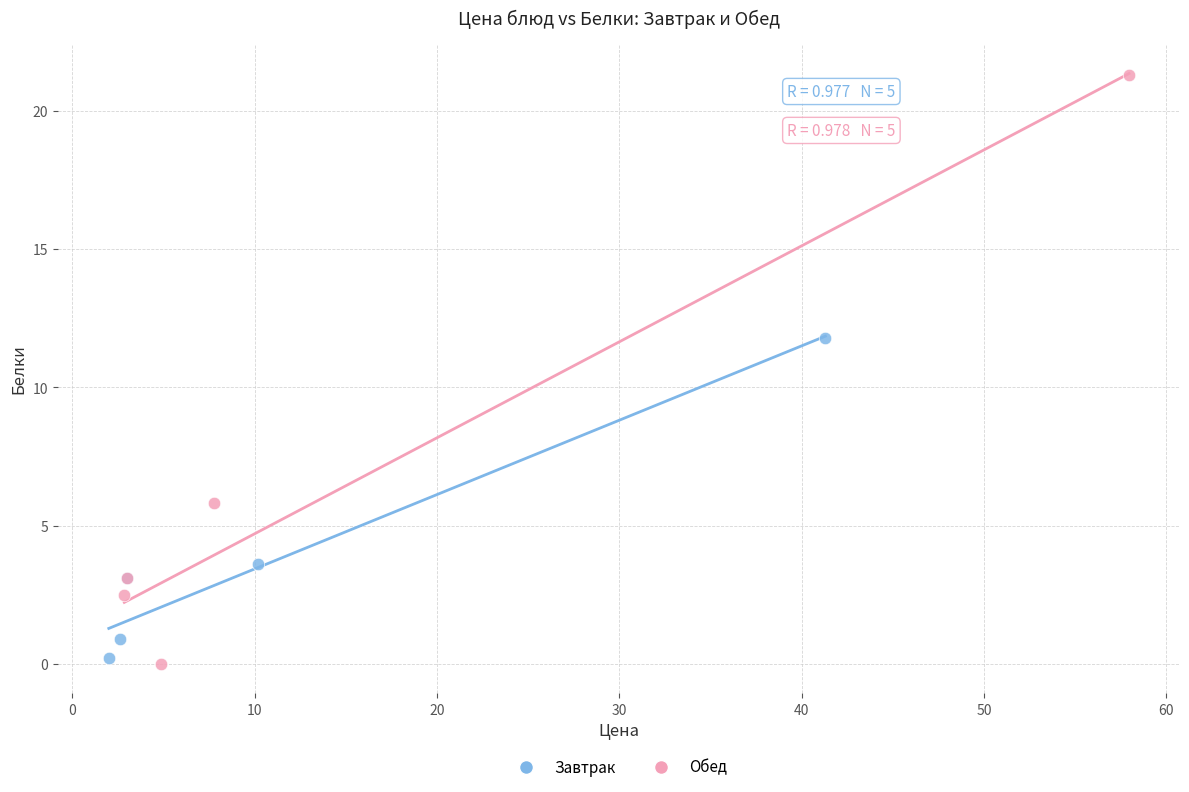

Which series reaches the minimum Y coordinate?

Обед